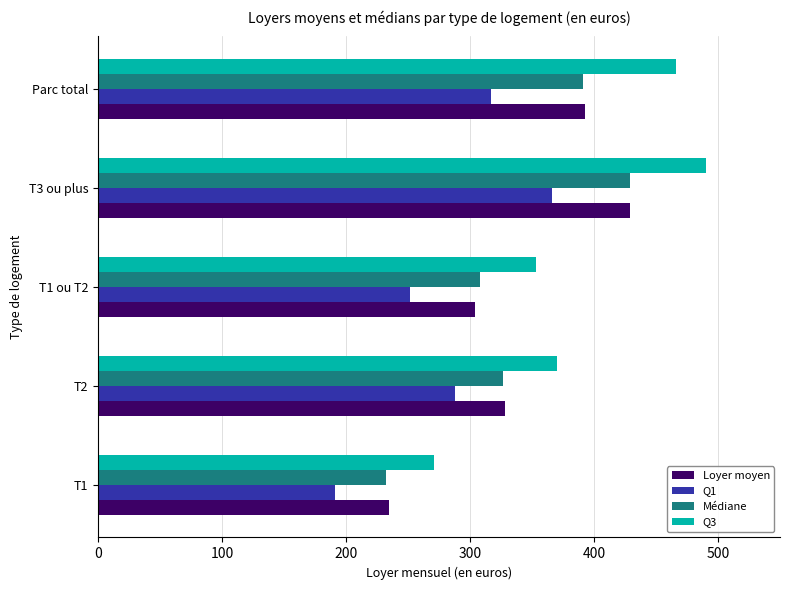

True or false: Loyer moyen has a value of 393 at Parc total.

True